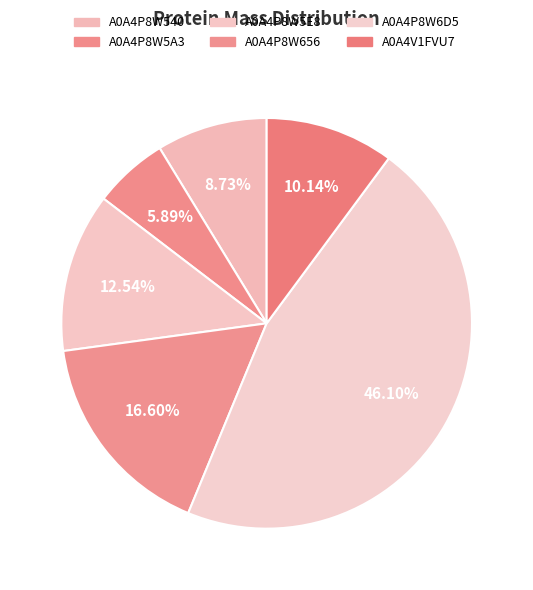

How much of the chart is everything except A0A4V1FVU7?

89.9%